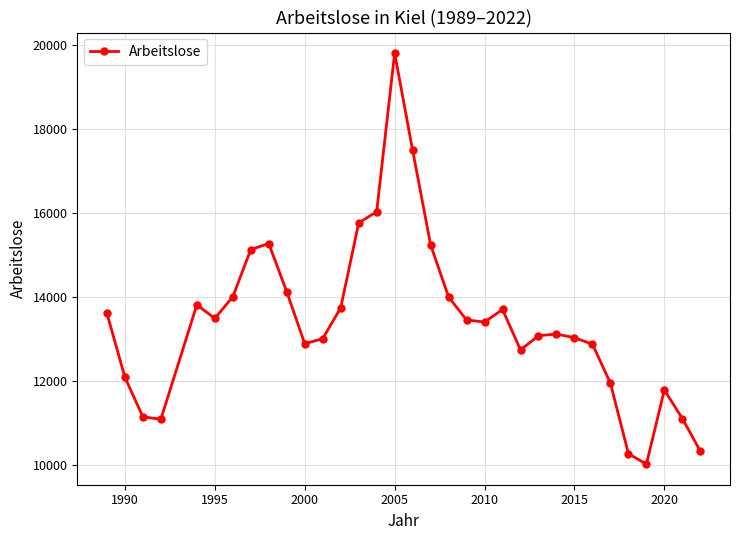

What is the value of the 20th point from the left?

13443